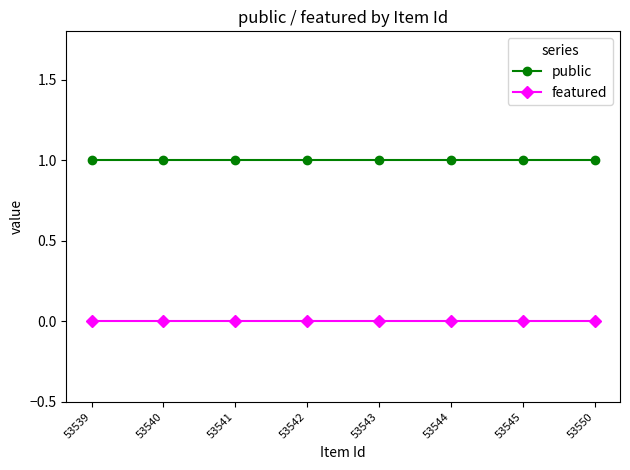

What is the value of the public point at the 8th from the left?

1